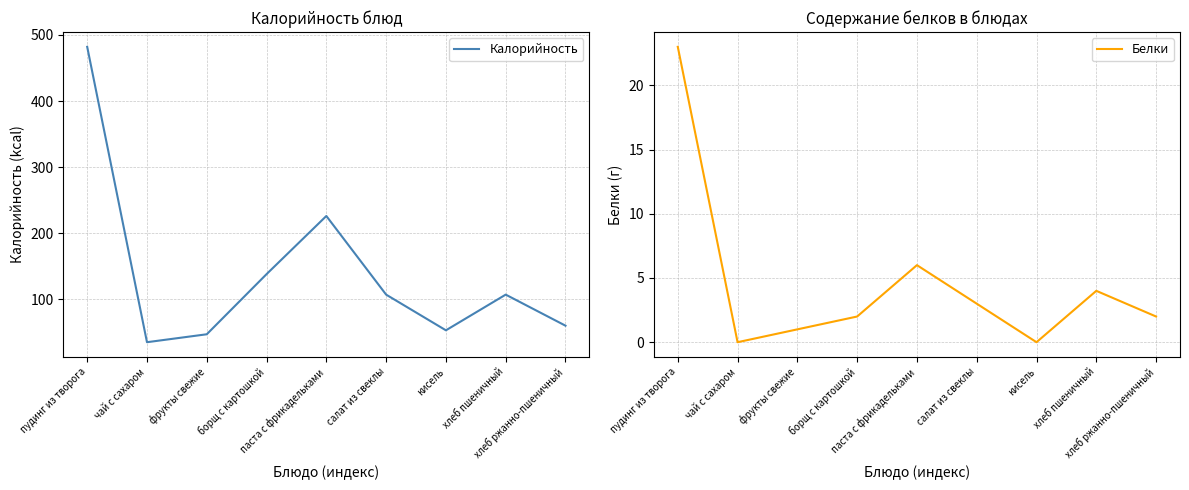

How many data points in Белки are less than 2?

3